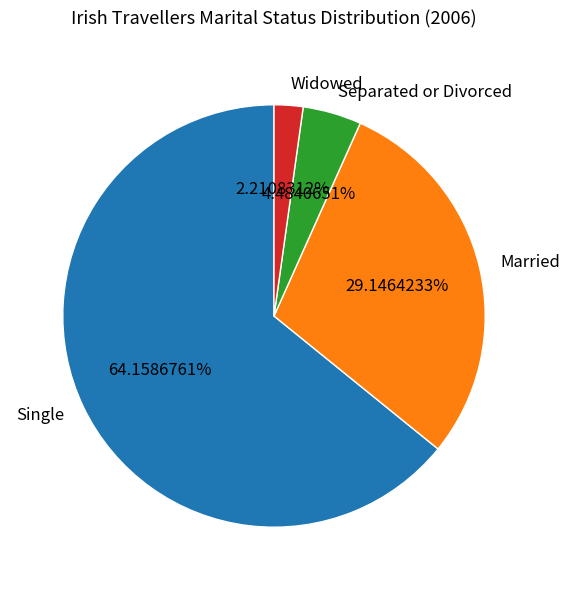

Approximately how many times larger is the value at Single compared to Widowed?

29.0